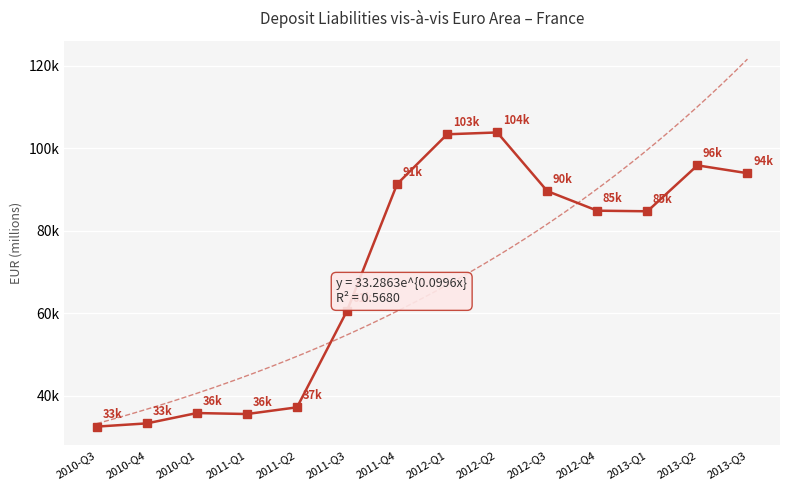

What is the sum of the values at 2010-Q1 and 2013-Q3?

129781